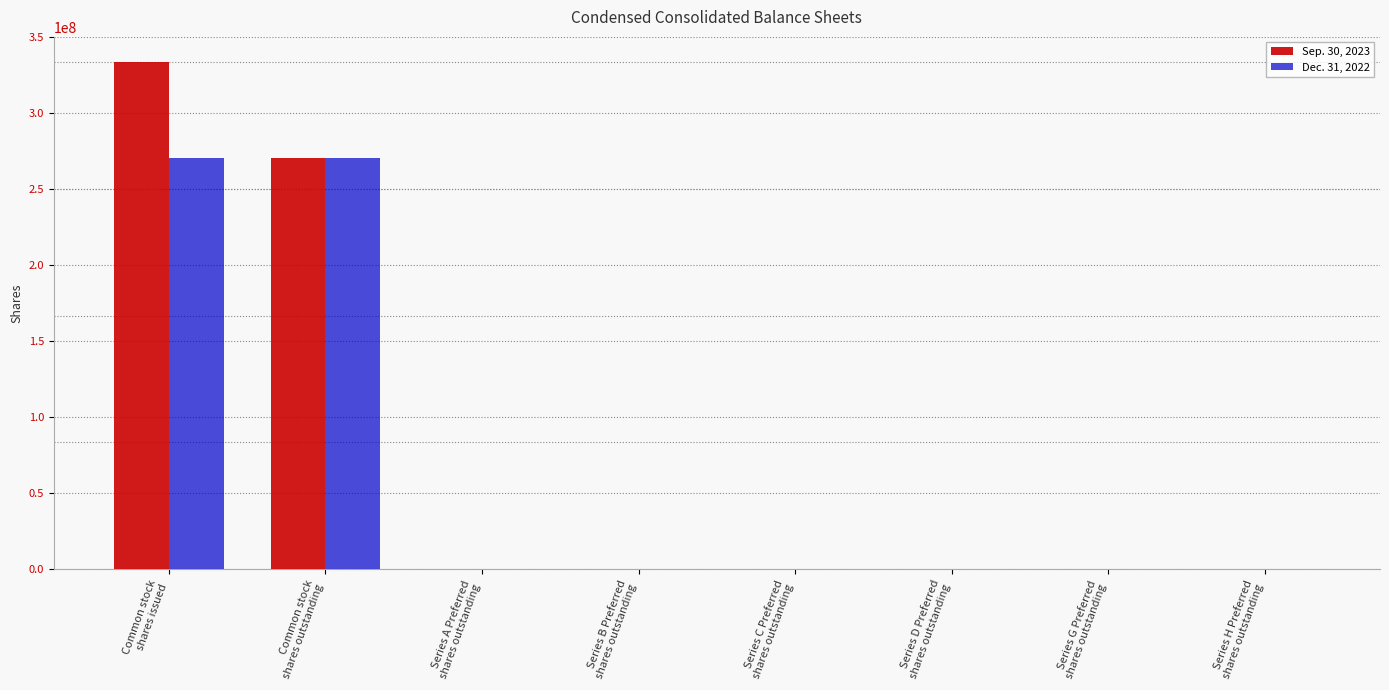

What is the greatest value displayed?

333609842